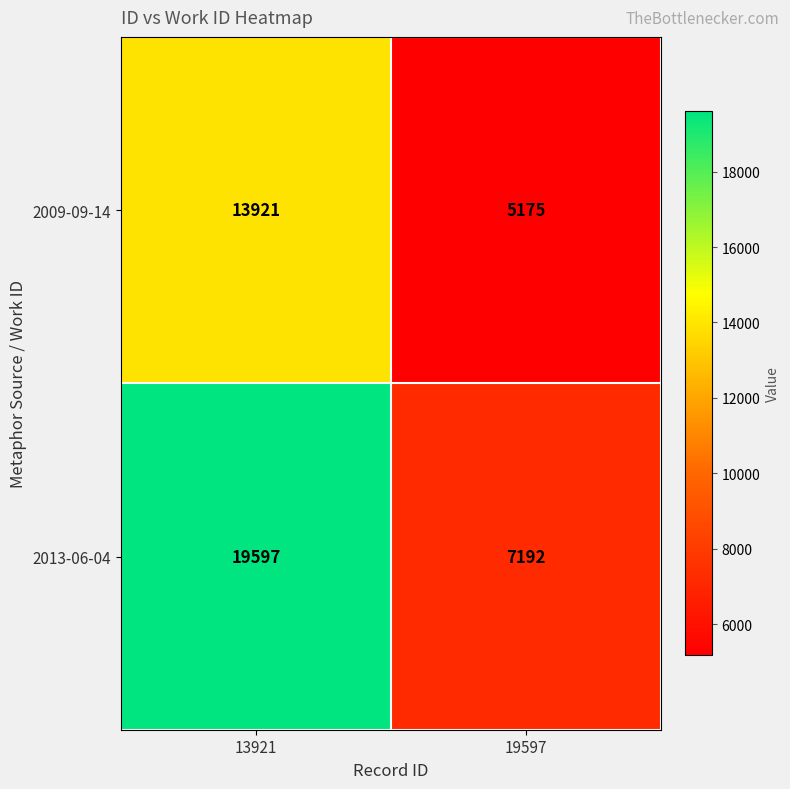

Is it true that 2013-06-04 equals 7192 at 19597?

True